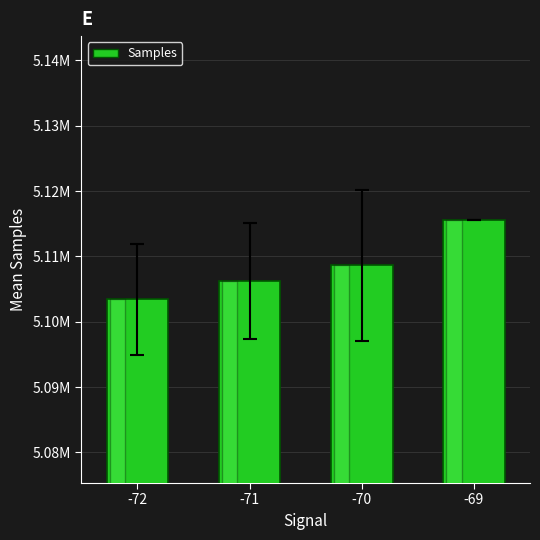

True or false: the data shows 5106228.1 at -71.

True